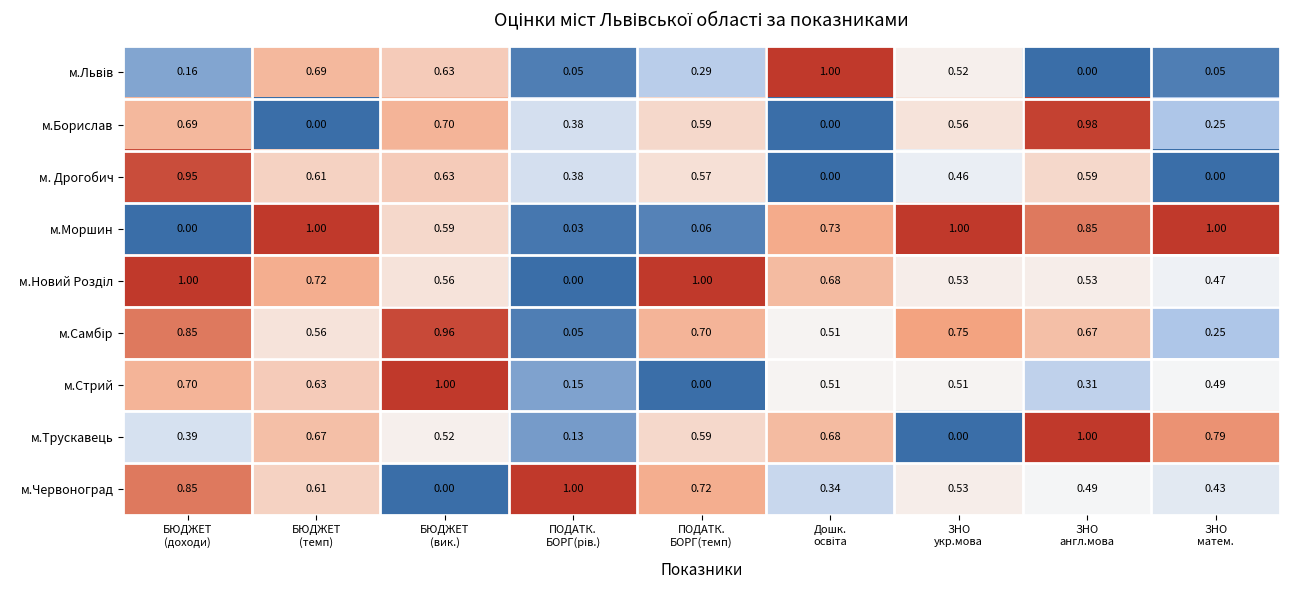

Count the number of categories in the chart.

9